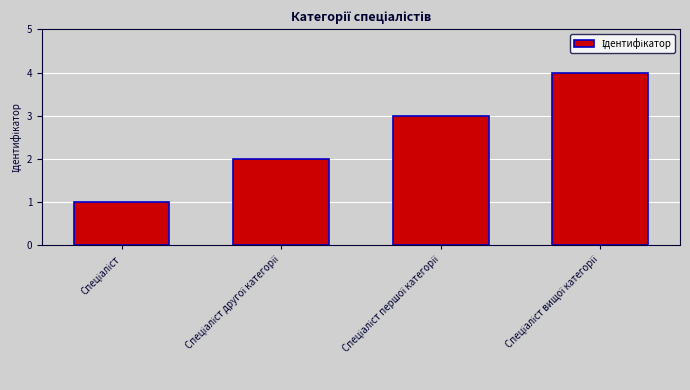

What is the difference between the maximum and minimum values?

3